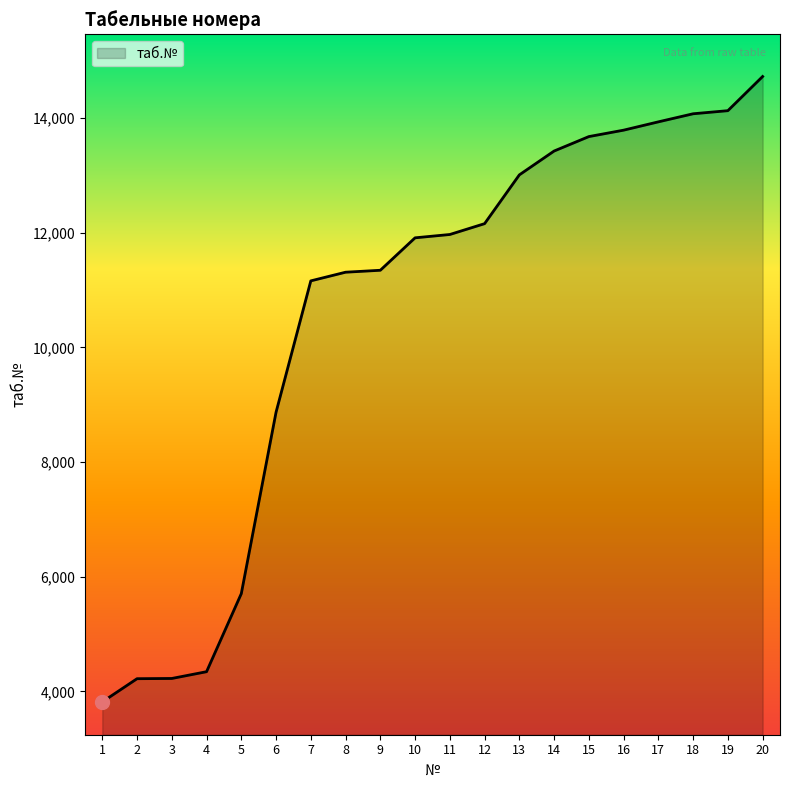

How many lines are shown in the chart?

1